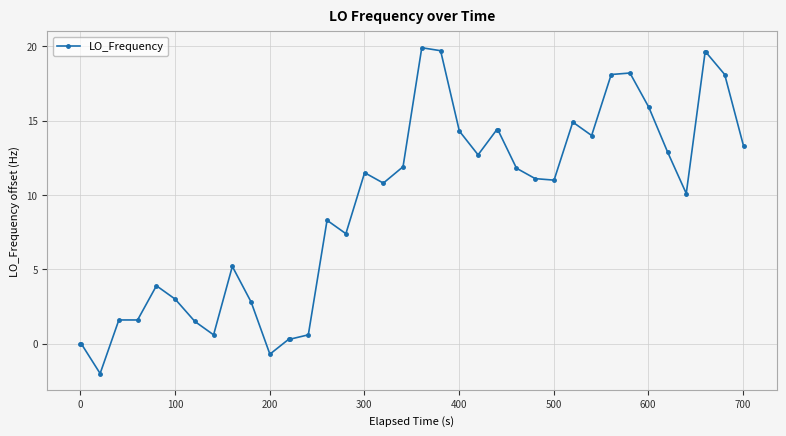

How many lines are shown in the chart?

1